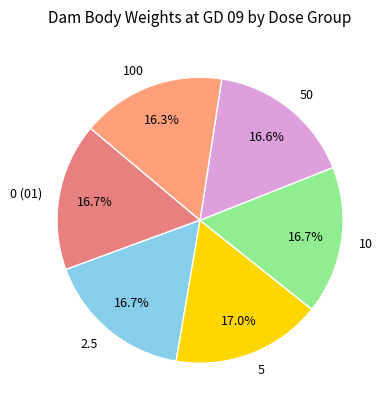

How many slices are in this pie chart?

6